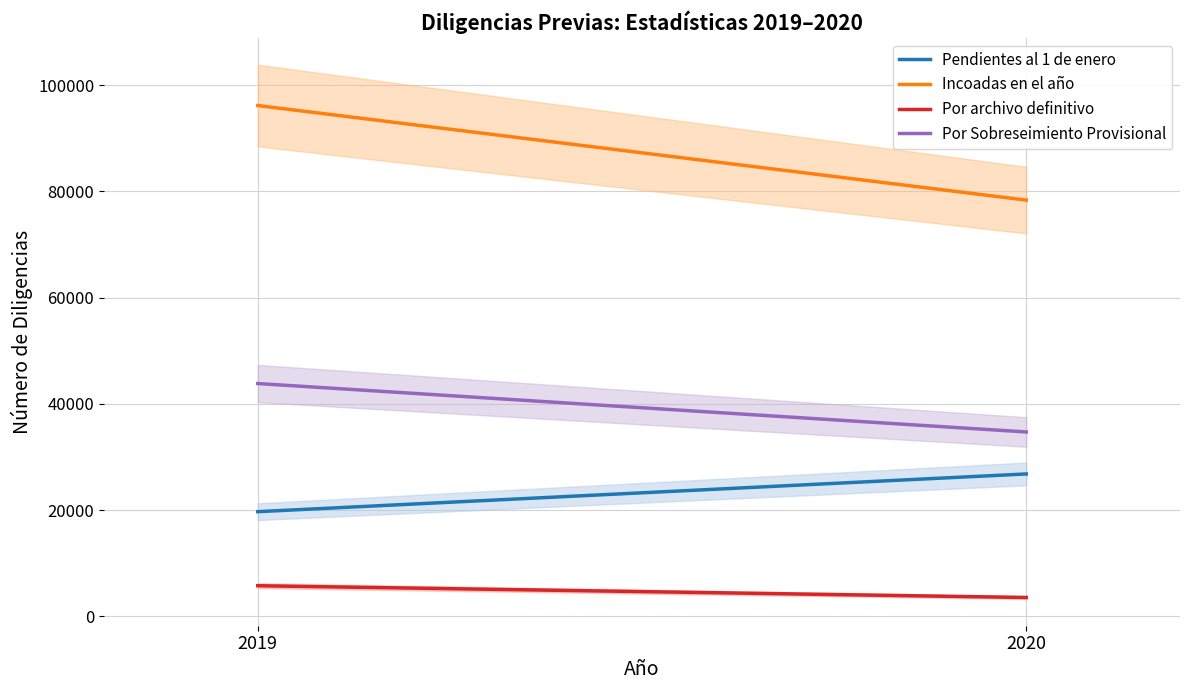

Rank the series at 2020 from lowest to highest value.

Por archivo definitivo, Pendientes al 1 de enero, Por Sobreseimiento Provisional, Incoadas en el año